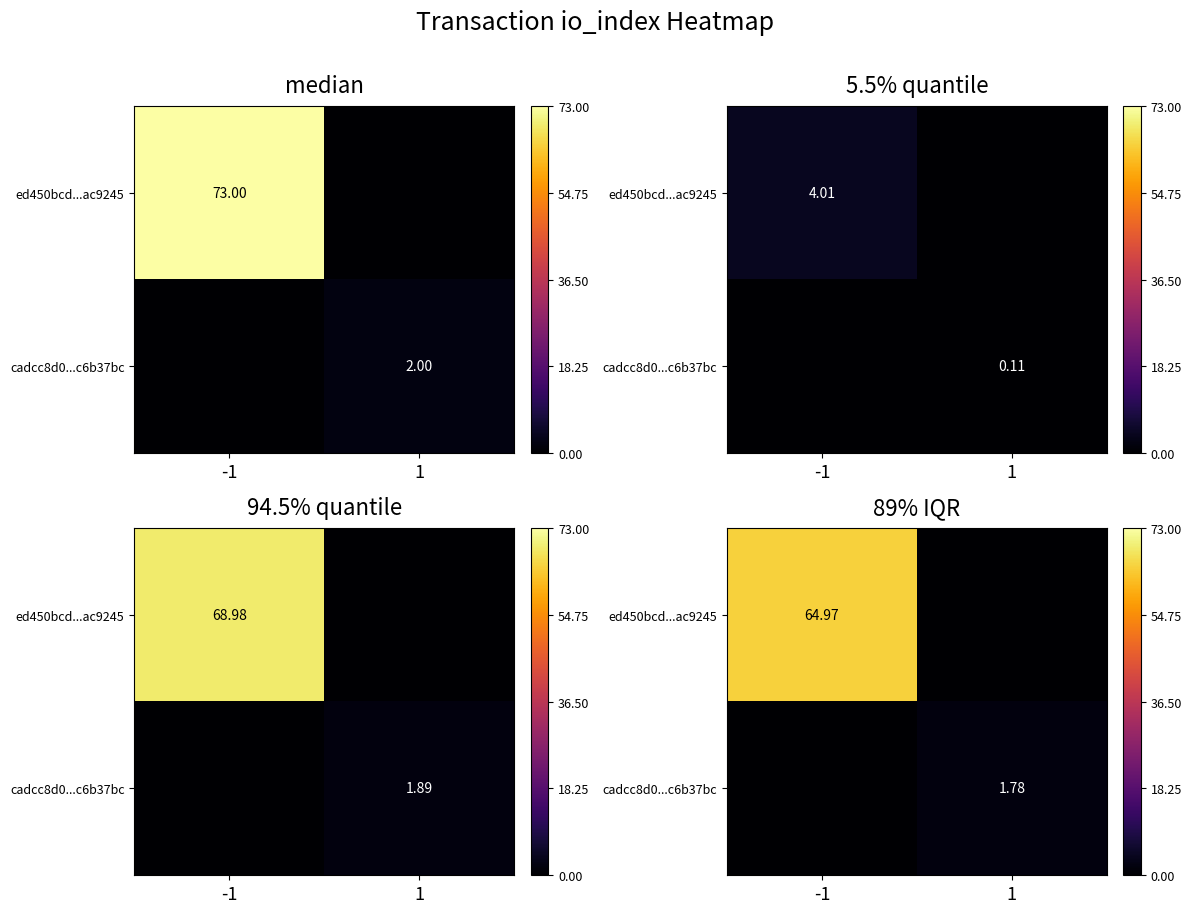

How many values in the ed450bcd...ac9245 series exceed 64?

1